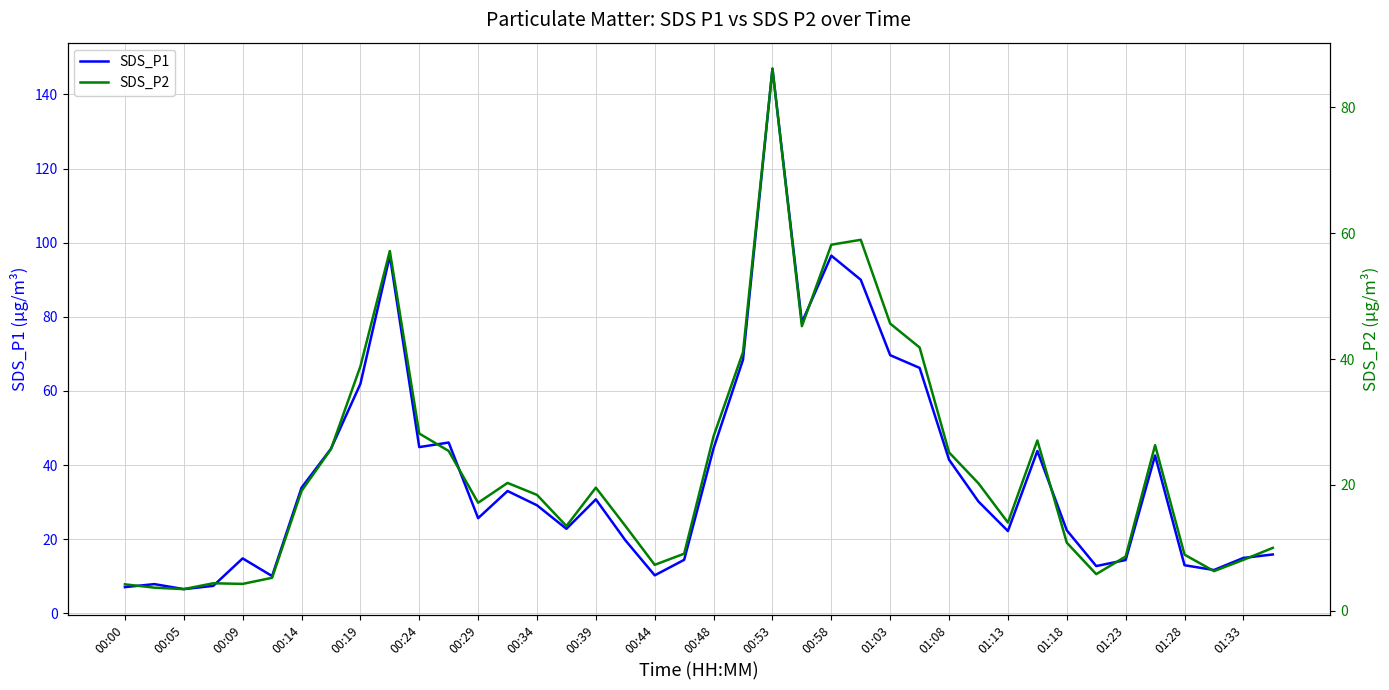

The value of SDS_P1 at 00:58 is 96.5. True or false?

True